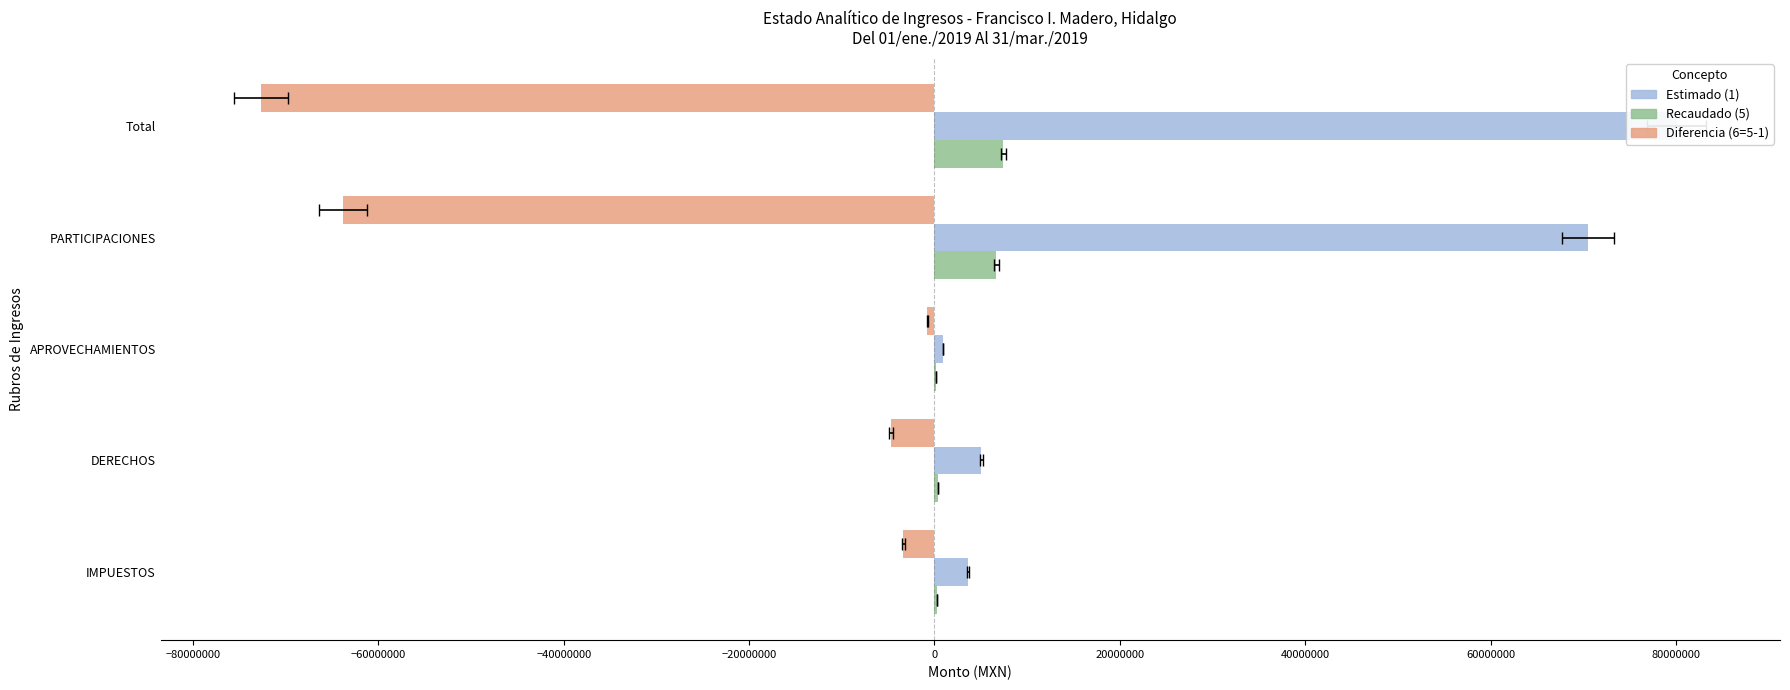

What is the maximum value for Estimado (1)?

80088737.8